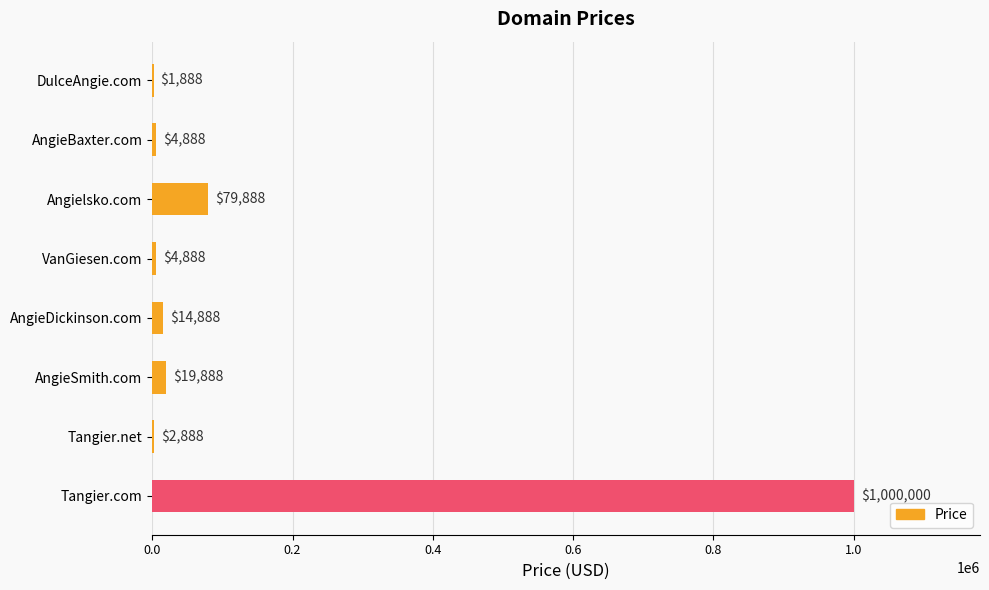

Are the bars horizontal?

Yes